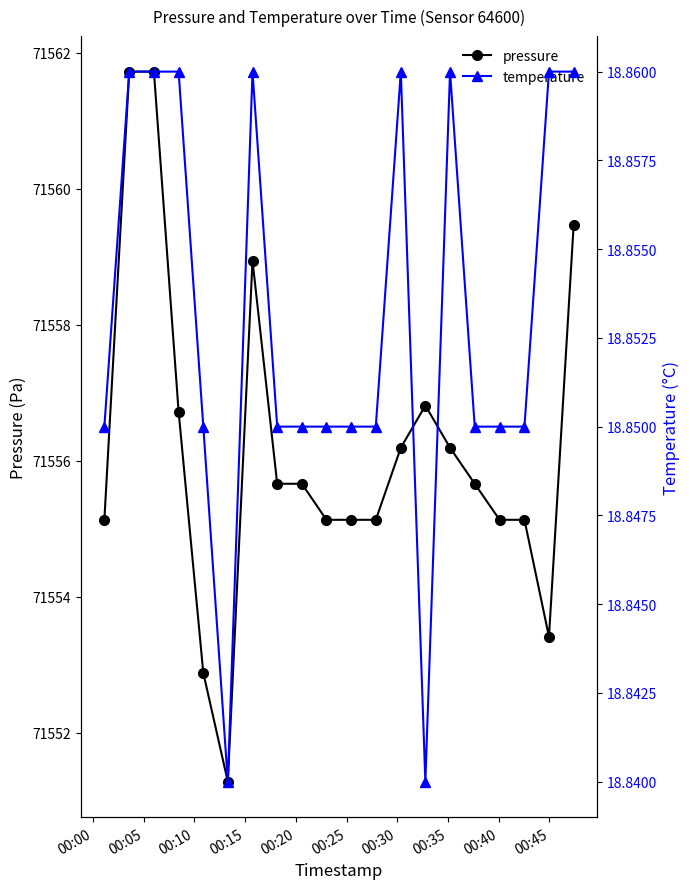

Rank the series by their maximum value, from highest to lowest.

pressure, temperature